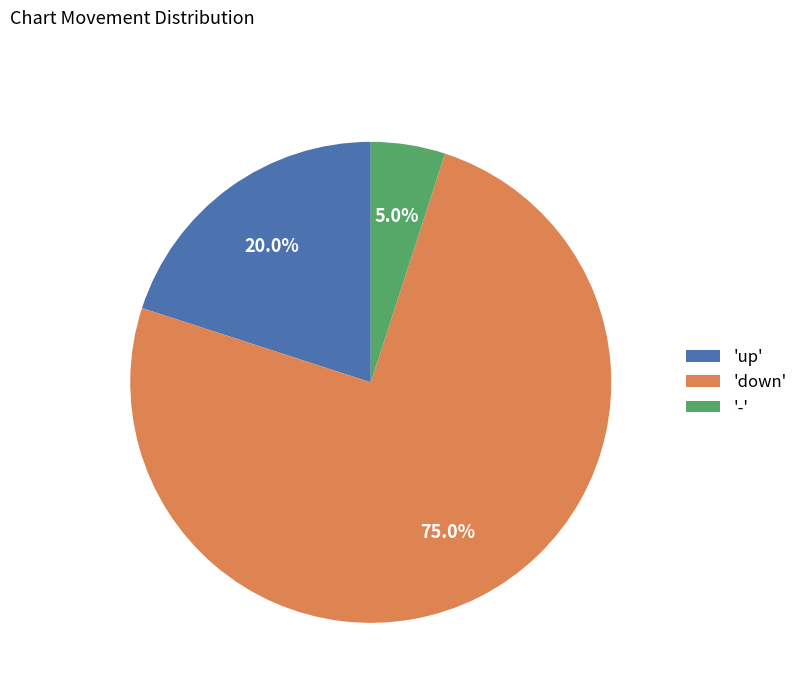

Approximately how many times larger is the value at 'down' compared to '-'?

15.0